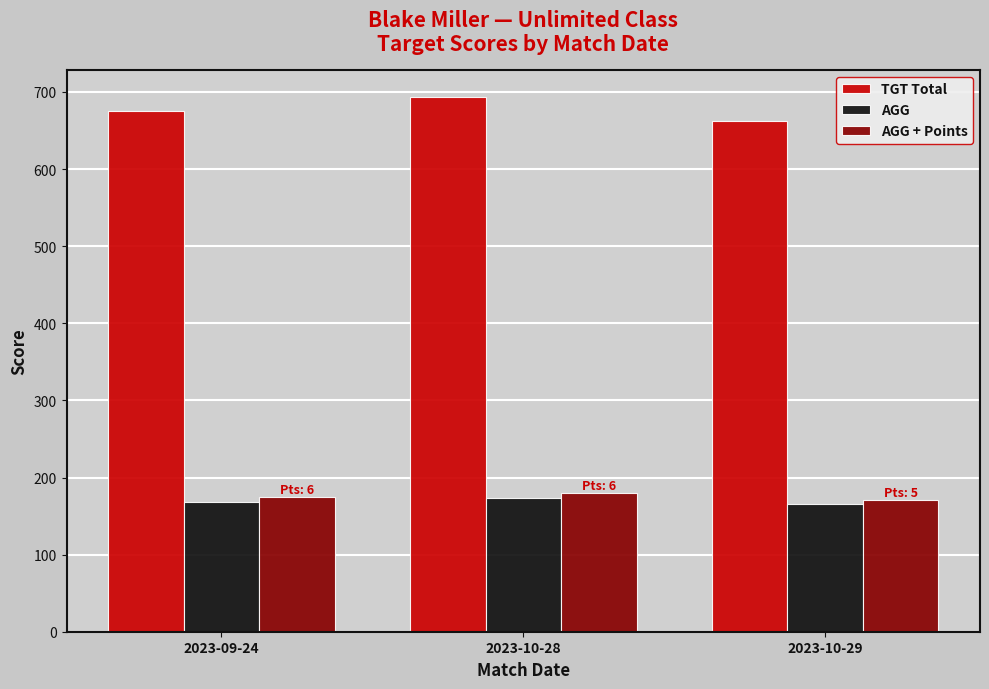

Reading right to left, list all the values displayed in this chart.

TGT Total: 662.0	694.0	675.0
AGG: 165.5	173.5	168.8
AGG + Points: 170.5	179.5	174.8